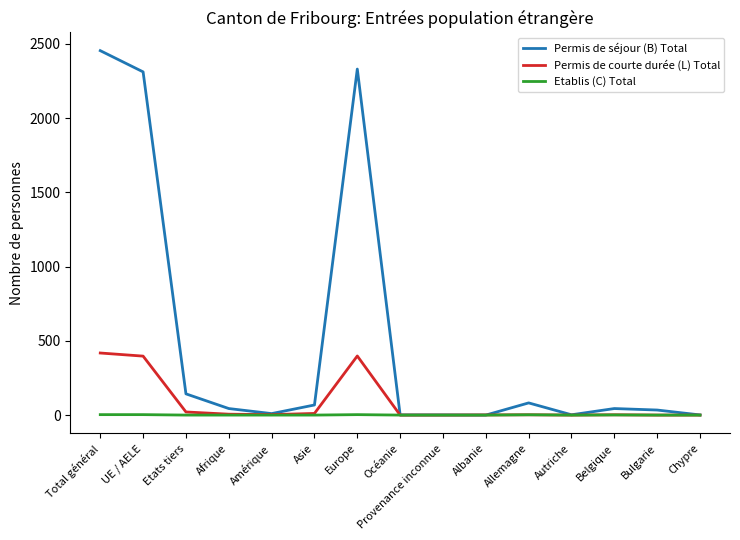

Between UE / AELE and Asie, which series saw the biggest shift?

Permis de séjour (B) Total